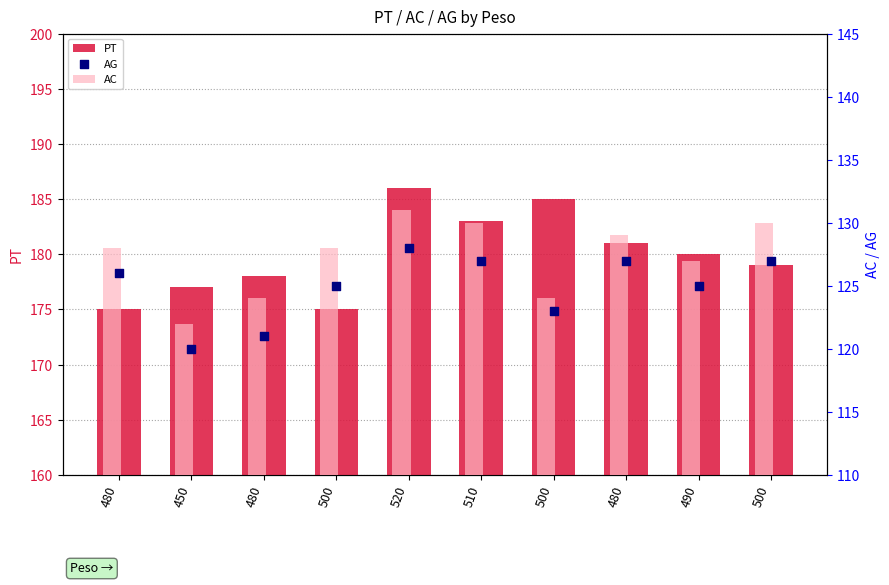

At how many categories does at least one series exceed 158?

10